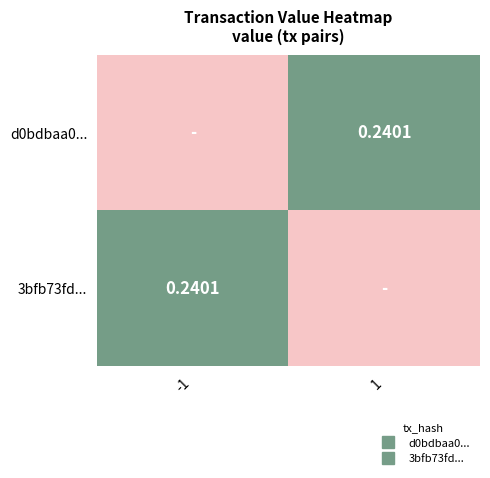

Rank the series at 1 from highest to lowest value.

d0bdbaa0..., 3bfb73fd...